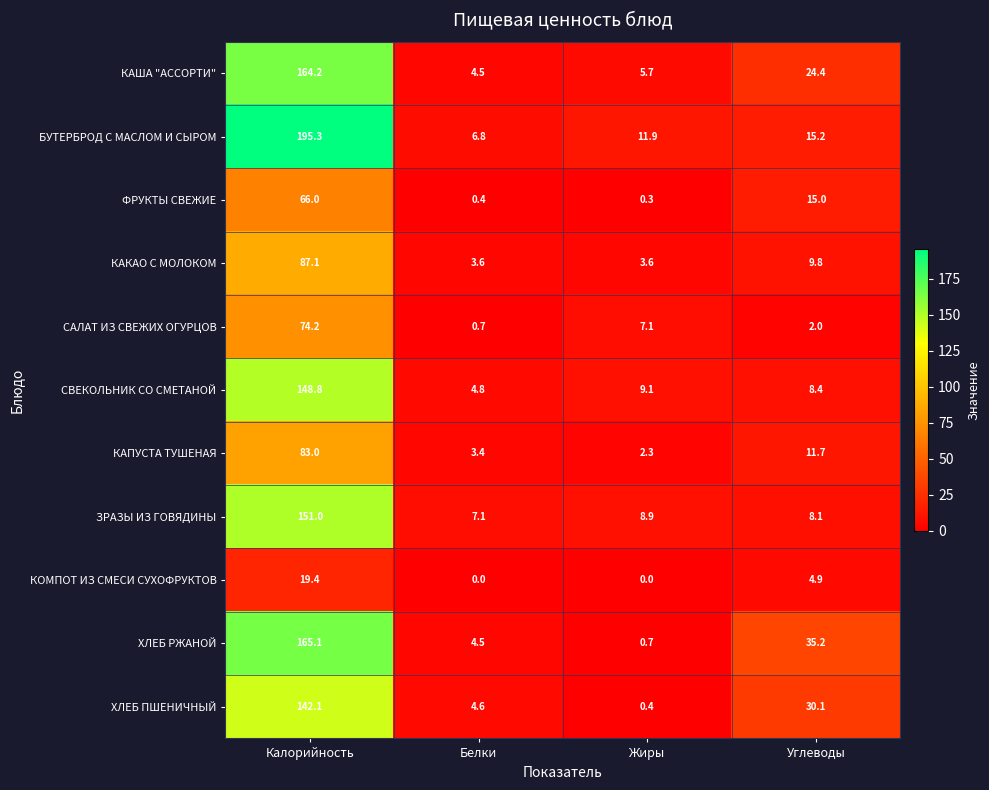

Is it true that КАКАО С МОЛОКОМ equals 3.6 at Белки?

True